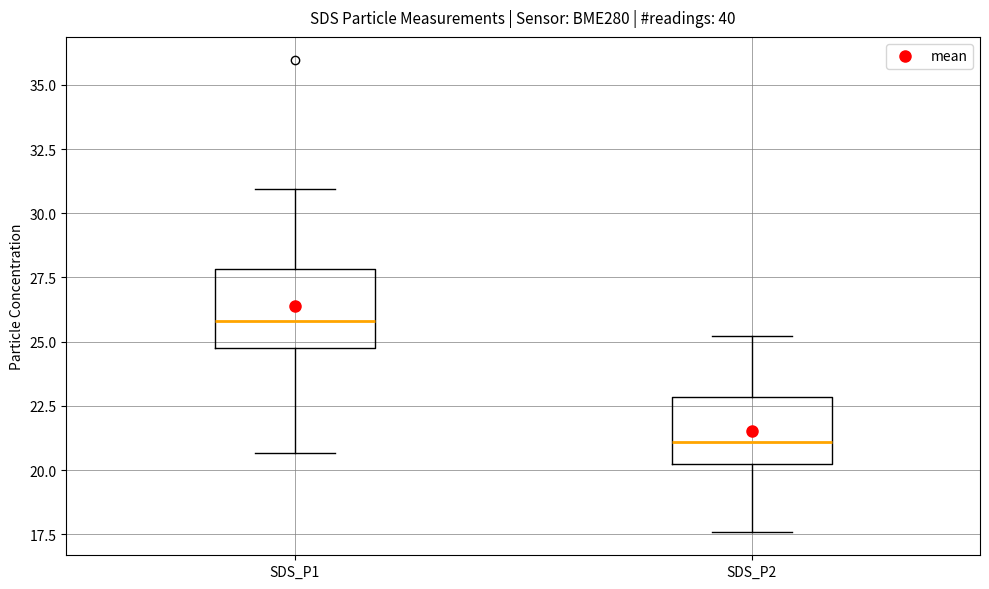

Where does the median line of the box for SDS_P1 sit on the y-axis? The values are not printed on the chart, so give them approximately, as read against the axis.

26.0